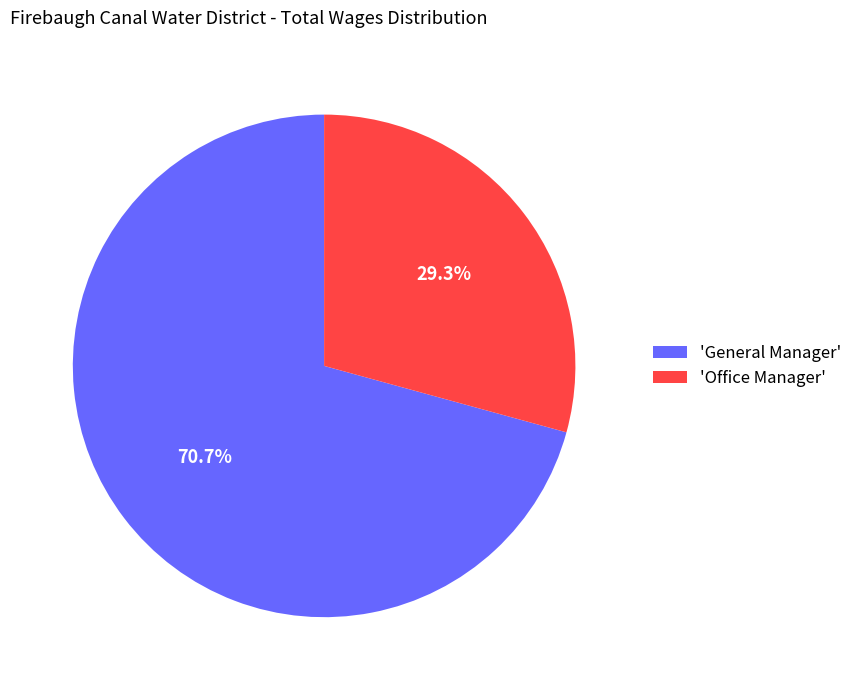

To the nearest percent, what is the difference between the largest and smallest slice percentages?

41%